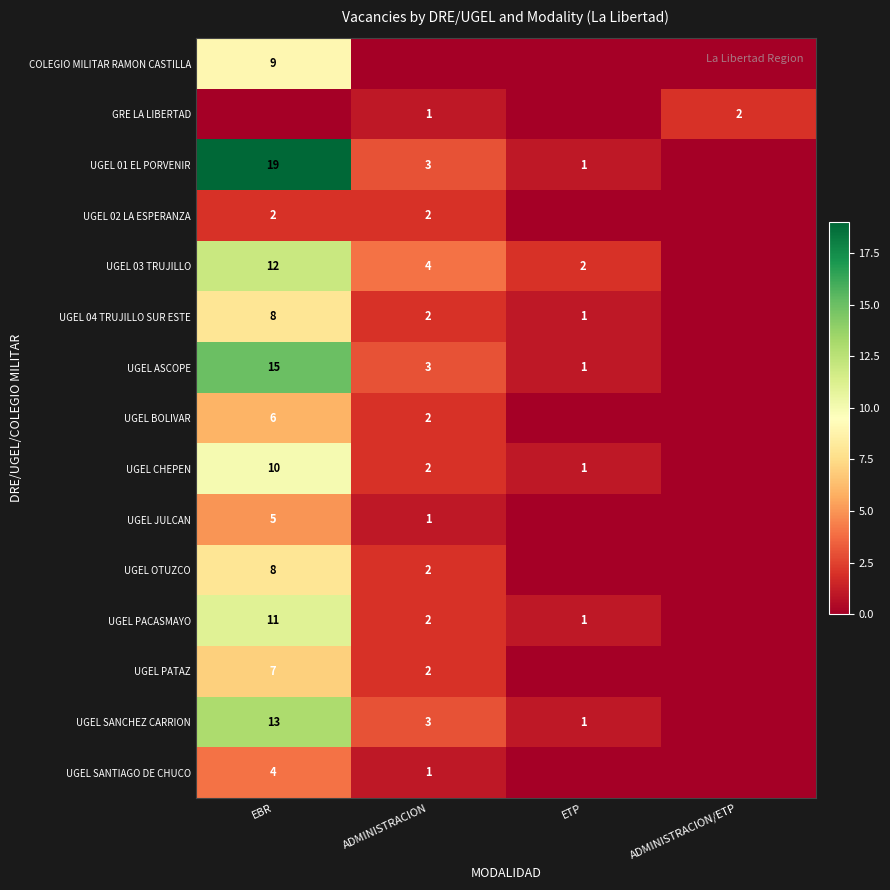

Is it true that UGEL PACASMAYO equals 2 at ADMINISTRACION?

True